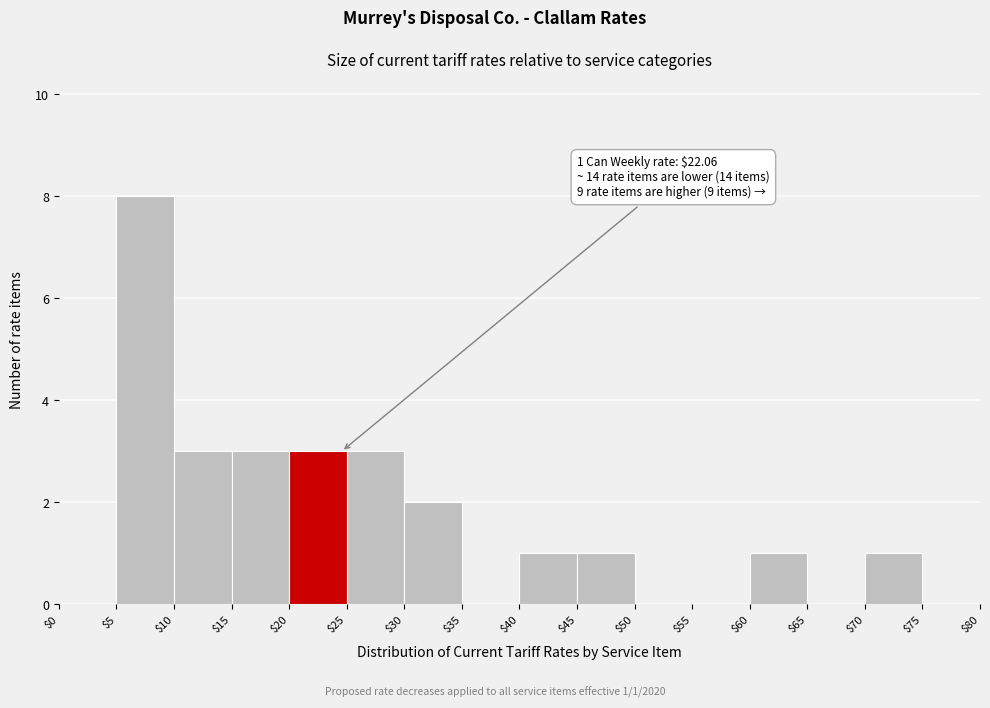

Which range on the x-axis has the tallest bar?

$5 to $10